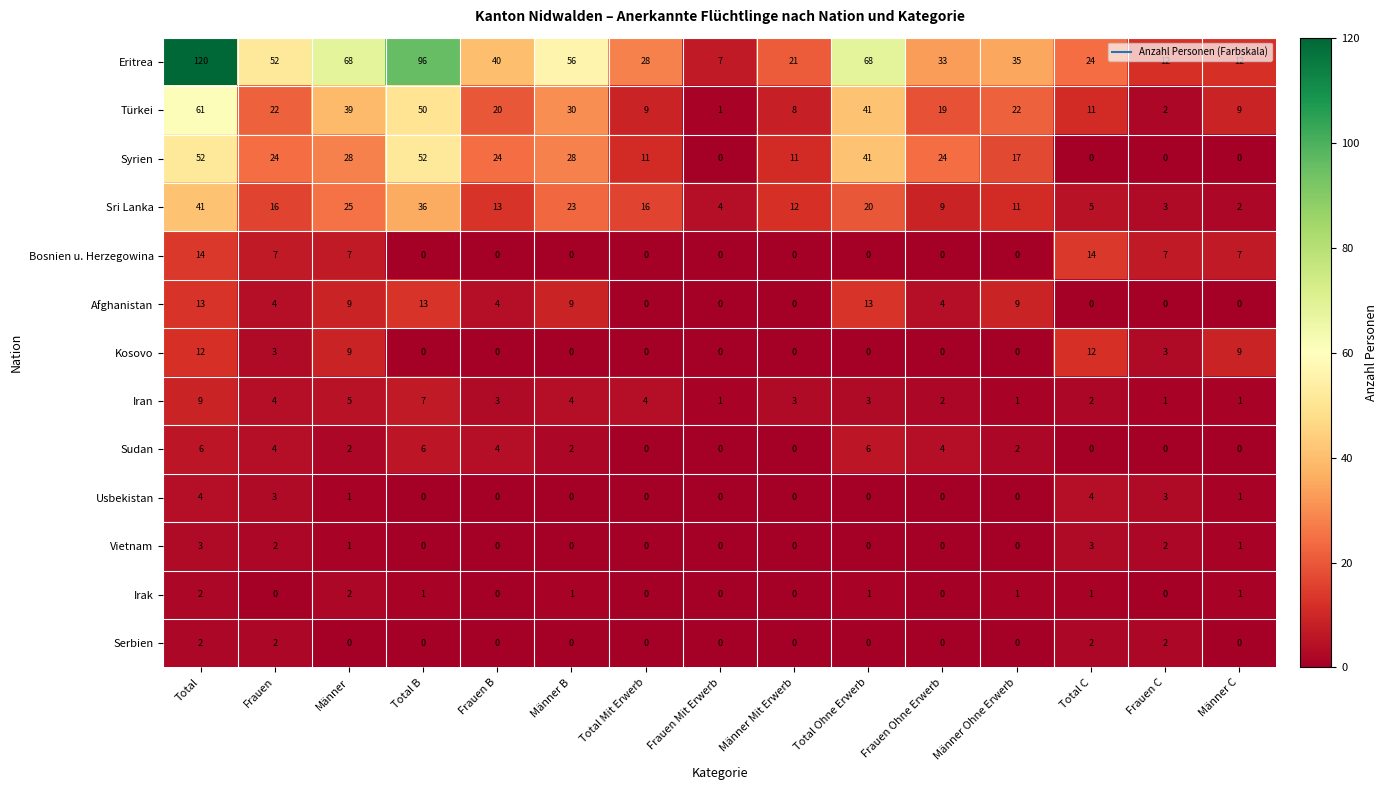

The Serbien series shows 2 at Frauen C. True or false?

True